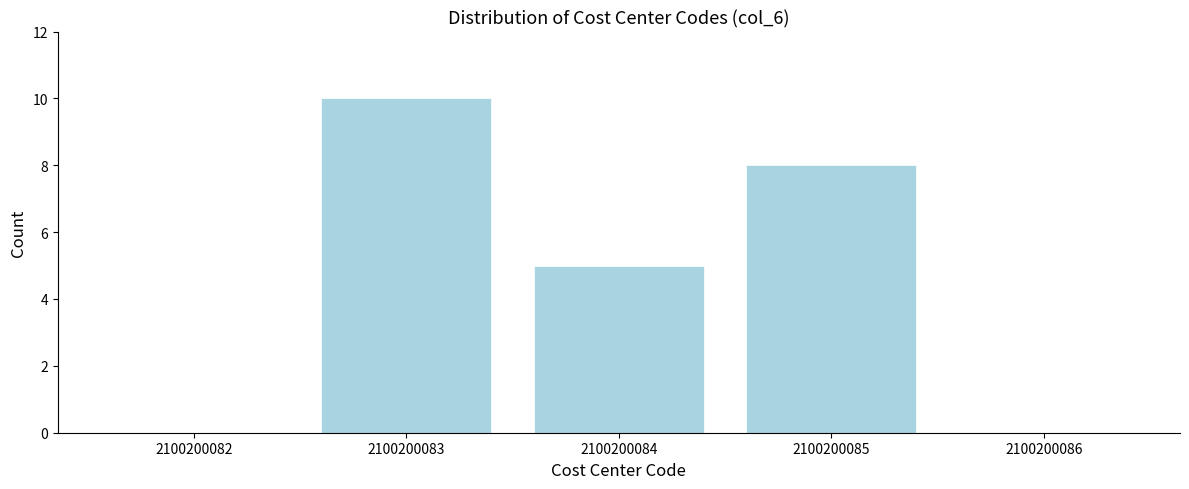

Reading left to right, list all the values displayed in this chart.

2100200082=0	2100200083=10	2100200084=5	2100200085=8	2100200086=0